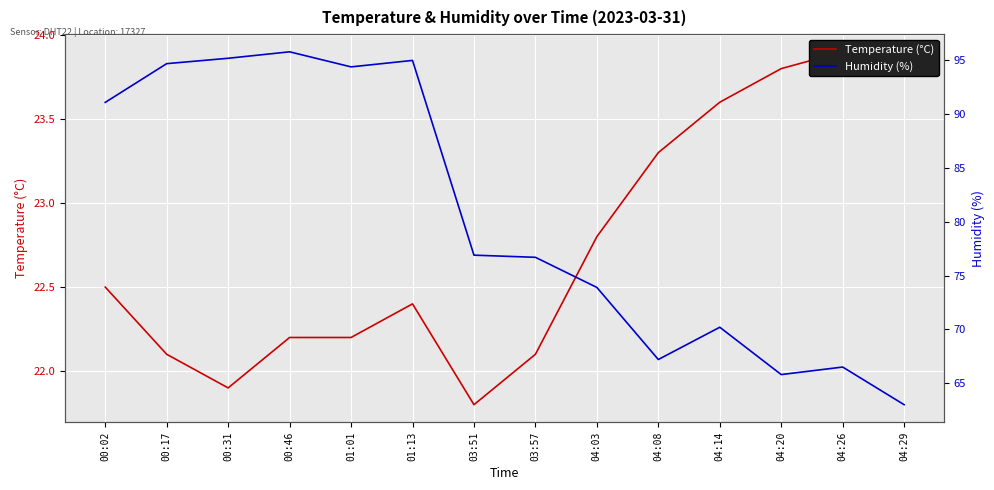

Is this an area chart (filled region under the line)?

No